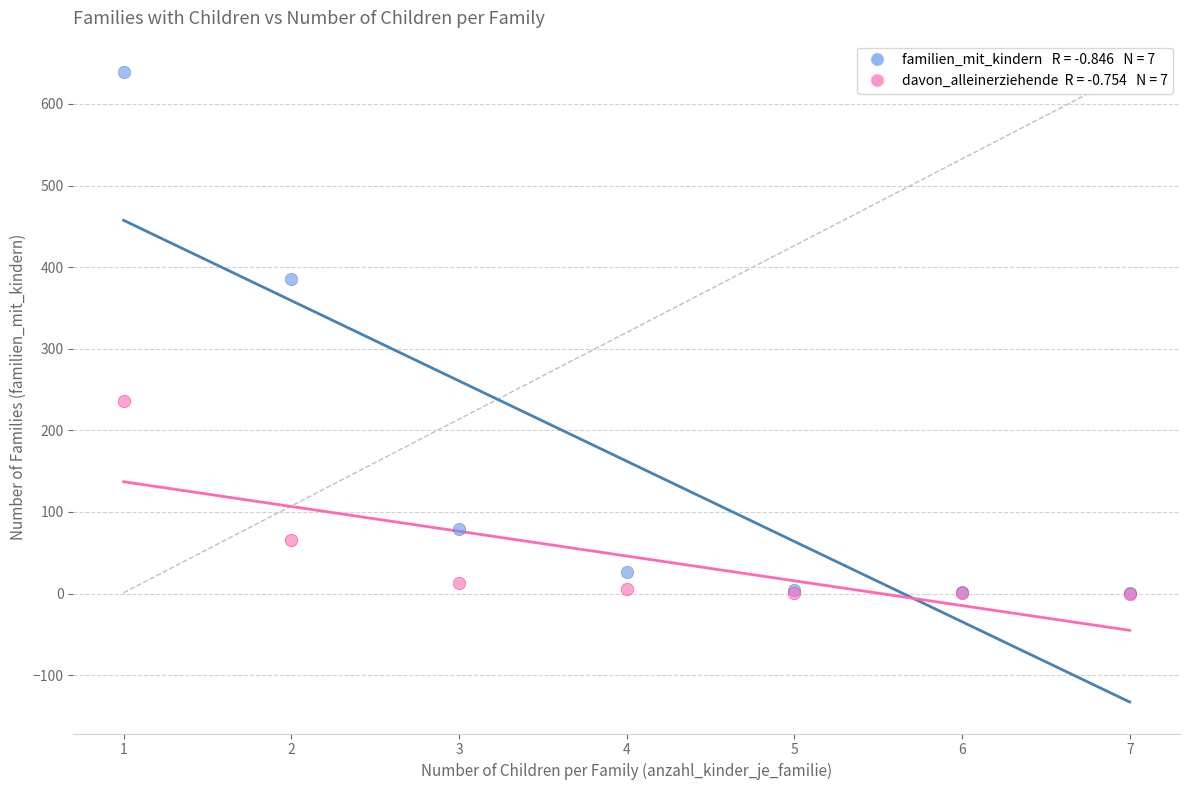

Across all series, what Y value is closest to 319?

385